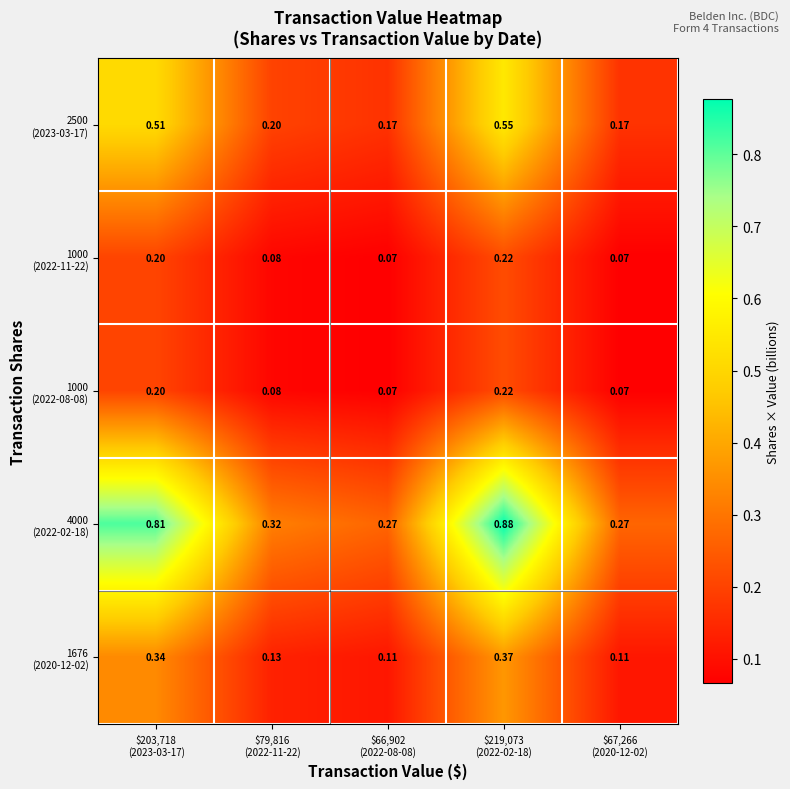

How many categories are shown in the chart?

5